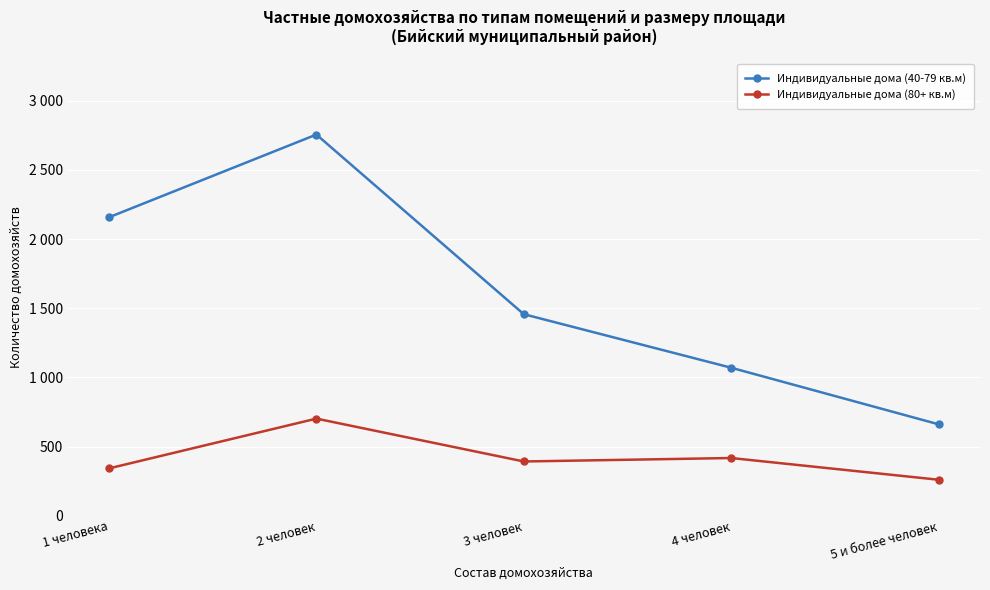

Does the chart have visible grid lines?

Yes